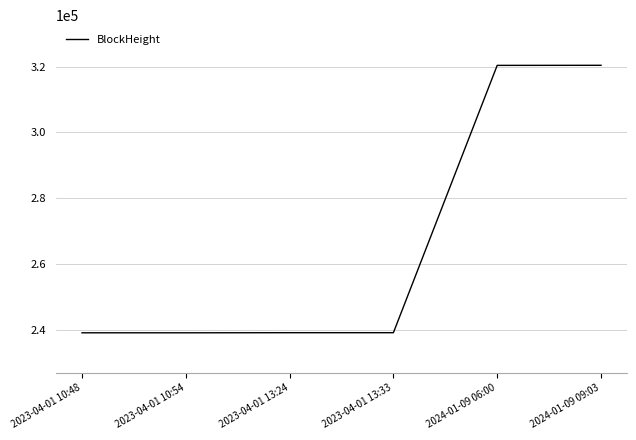

What is the change in value from 2023-04-01 10:48 to 2024-01-09 06:00?

+81432